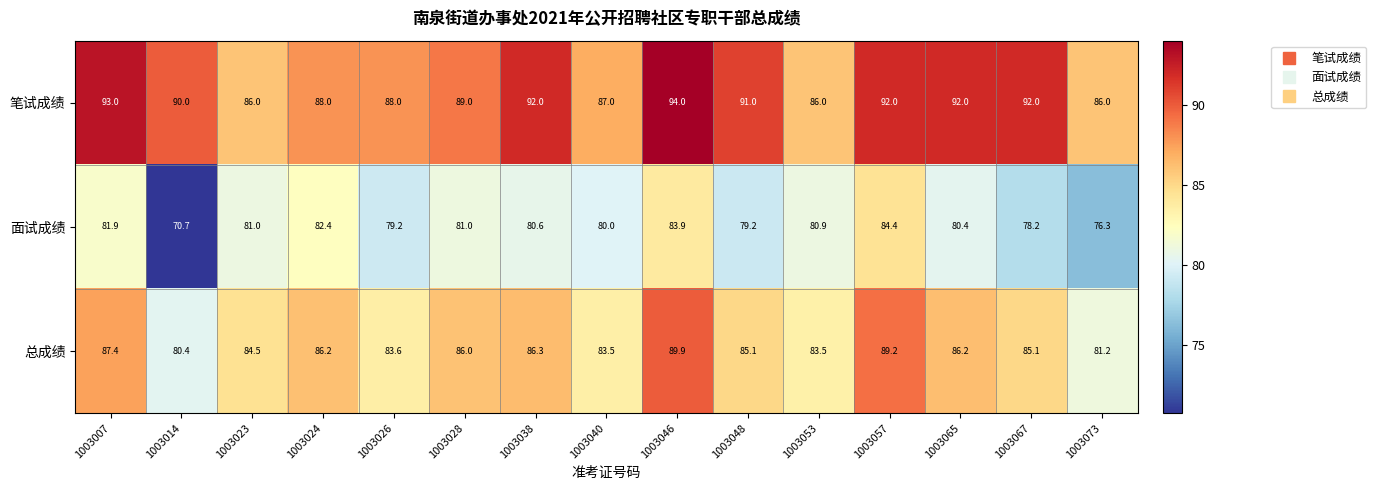

What is the sum of all 笔试成绩 values?

1346.0